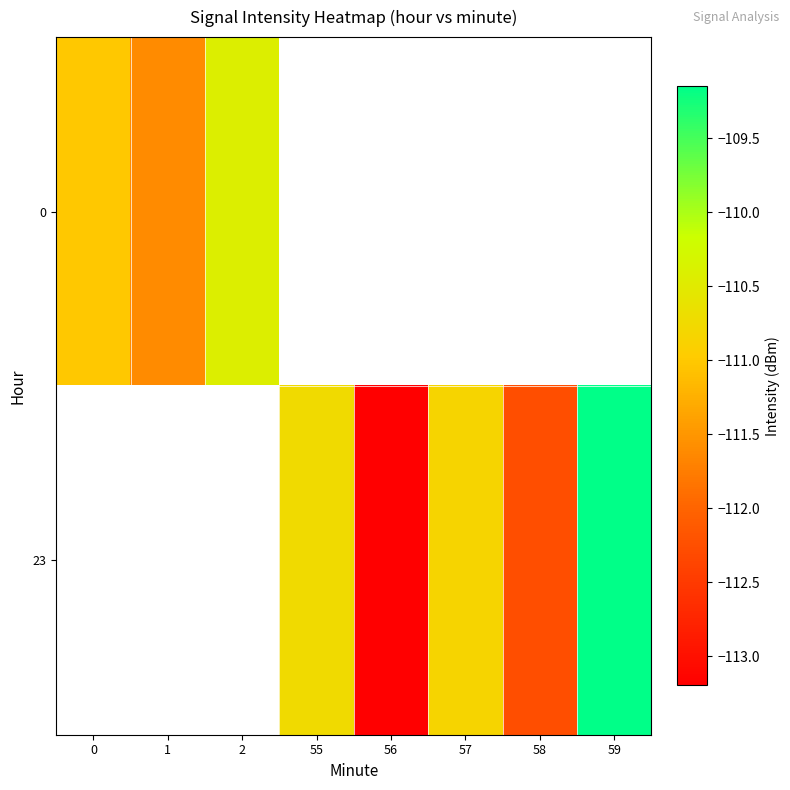

How many data points does each series have?

8